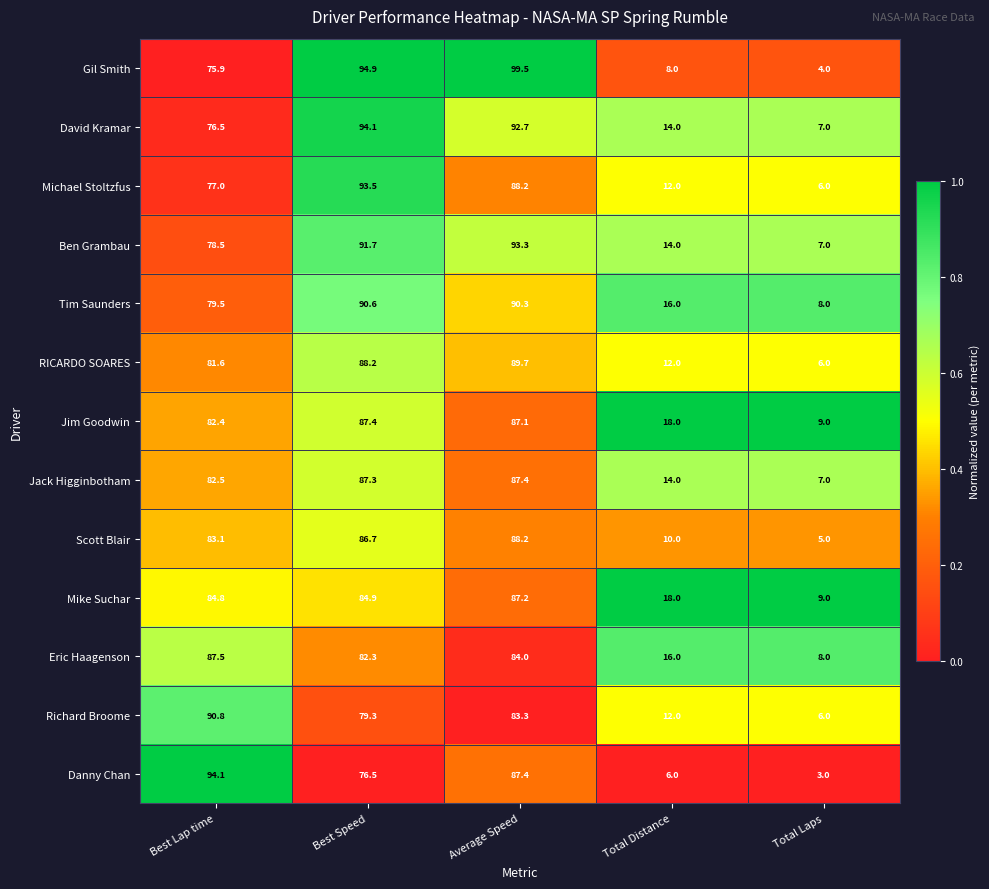

What is the sum of the Mike Suchar values at Average Speed and Best Lap time?

172.0